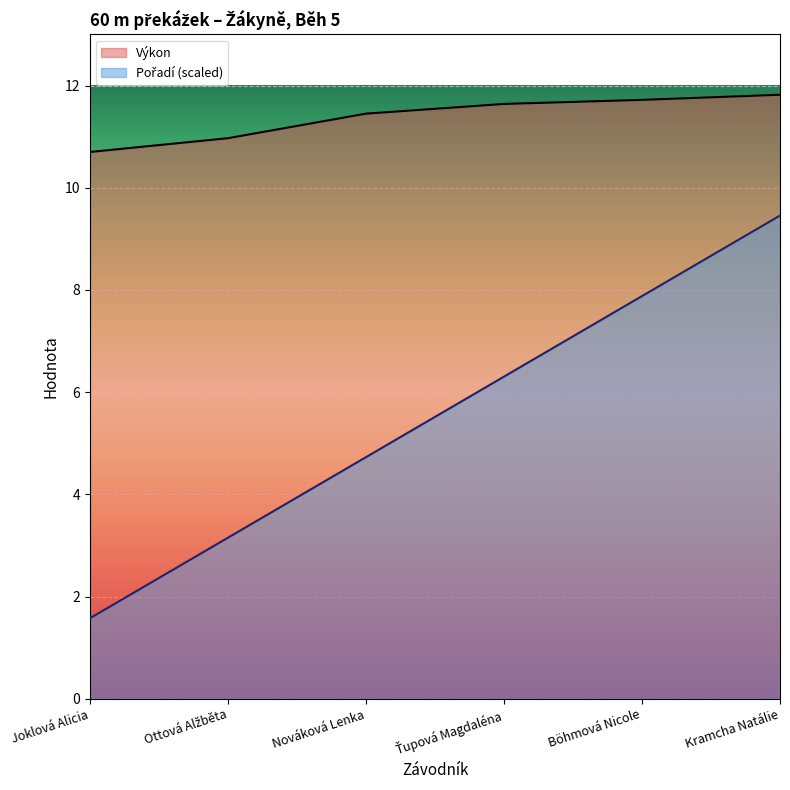

Reading right to left, transcribe all the data shown in this chart.

Pořadí: Kramcha Natálie=9.5	Böhmová Nicole=7.9	Ťupová Magdaléna=6.3	Nováková Lenka=4.7	Ottová Alžběta=3.2	Joklová Alicia=1.6
Výkon: Kramcha Natálie=11.8	Böhmová Nicole=11.7	Ťupová Magdaléna=11.6	Nováková Lenka=11.4	Ottová Alžběta=11.0	Joklová Alicia=10.7